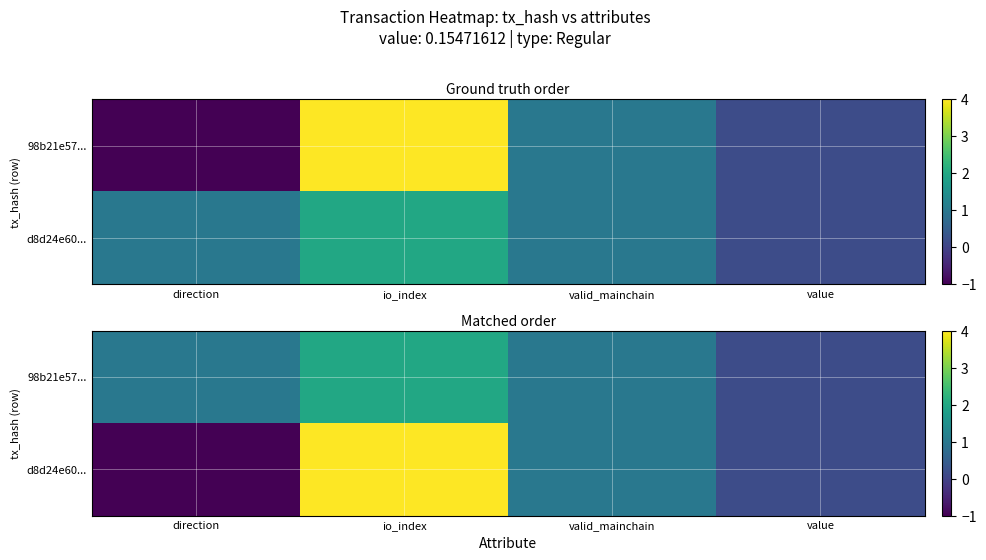

The d8d24e60... series shows 0.1 at value. True or false?

False